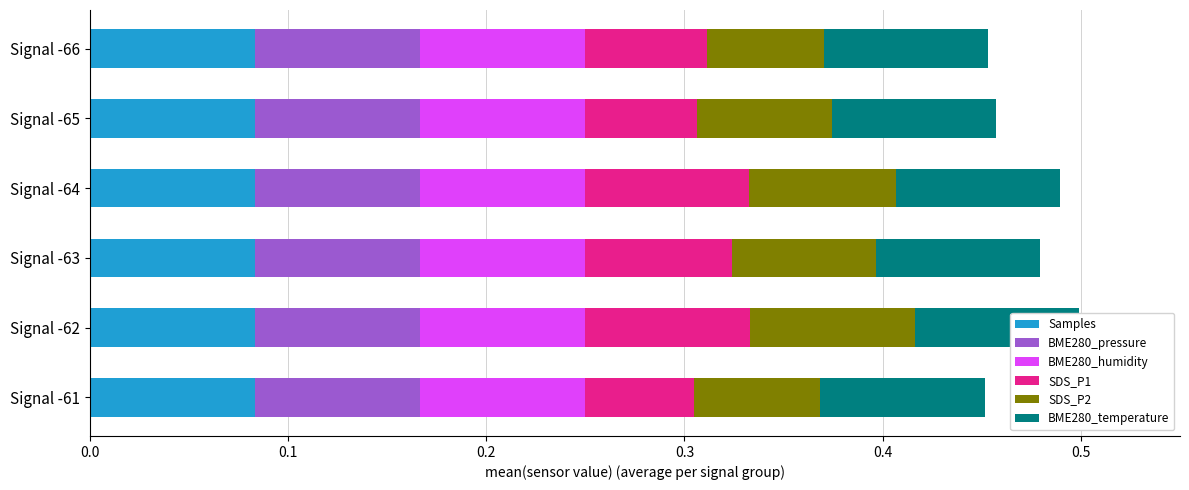

What is the total value across all series at Signal -66?

0.5